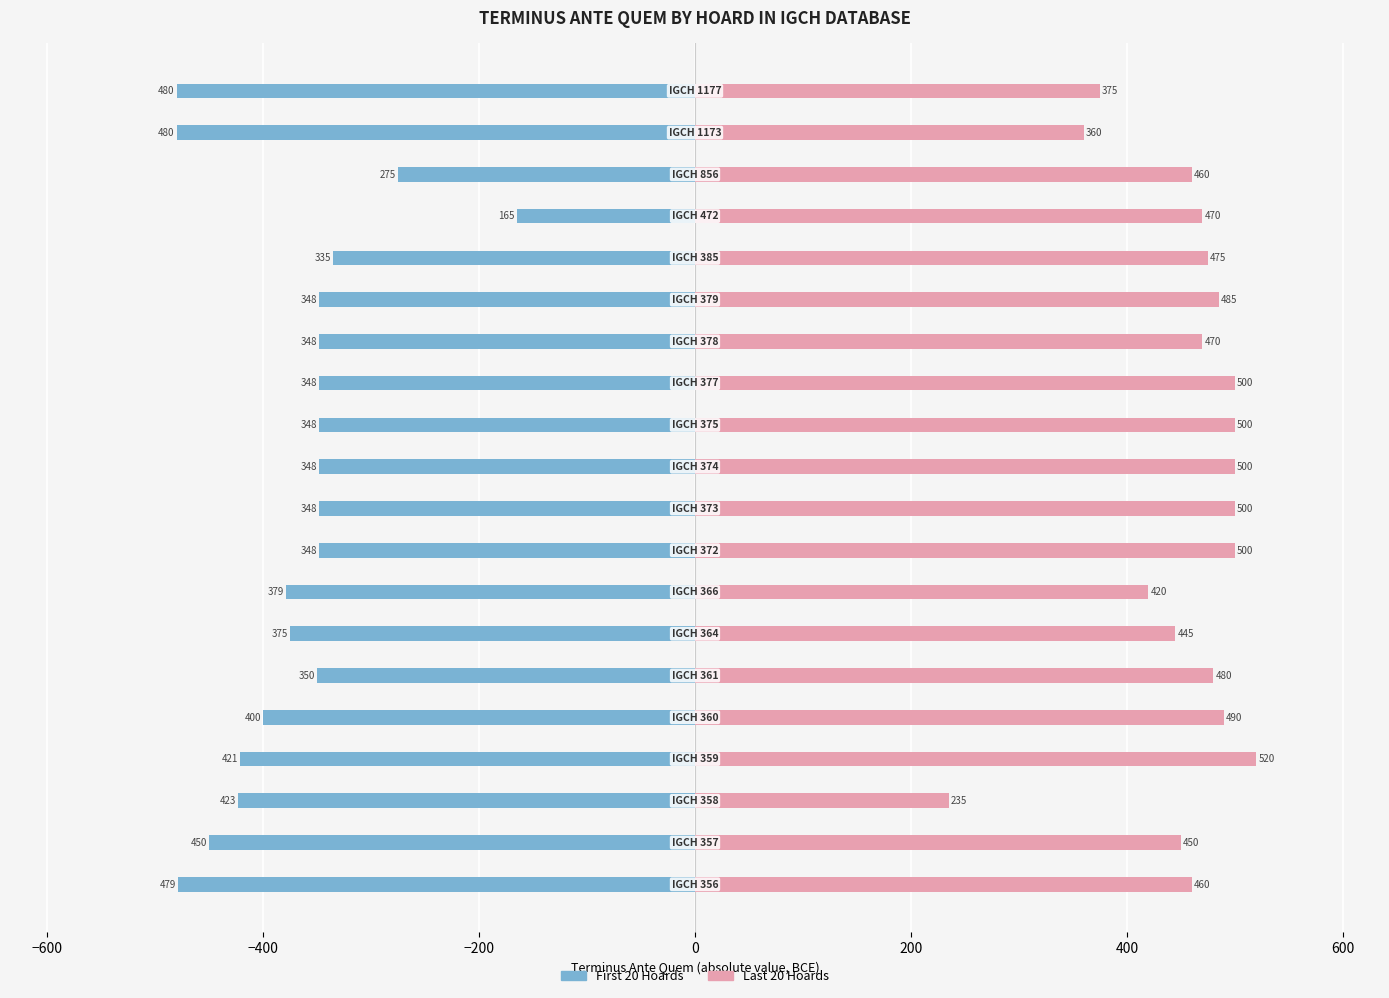

Is it true that Terminus (first group) equals -92 at 17?

False